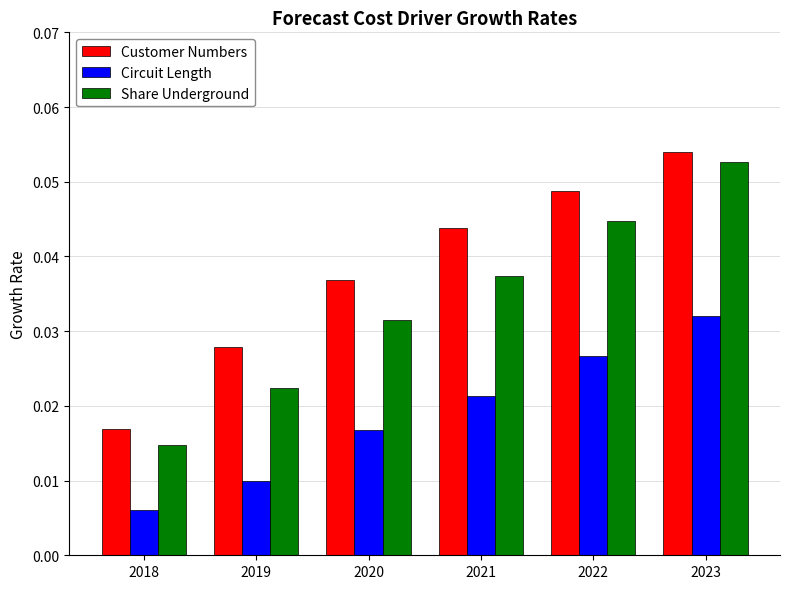

Which series has the largest total across all categories?

Customer Numbers